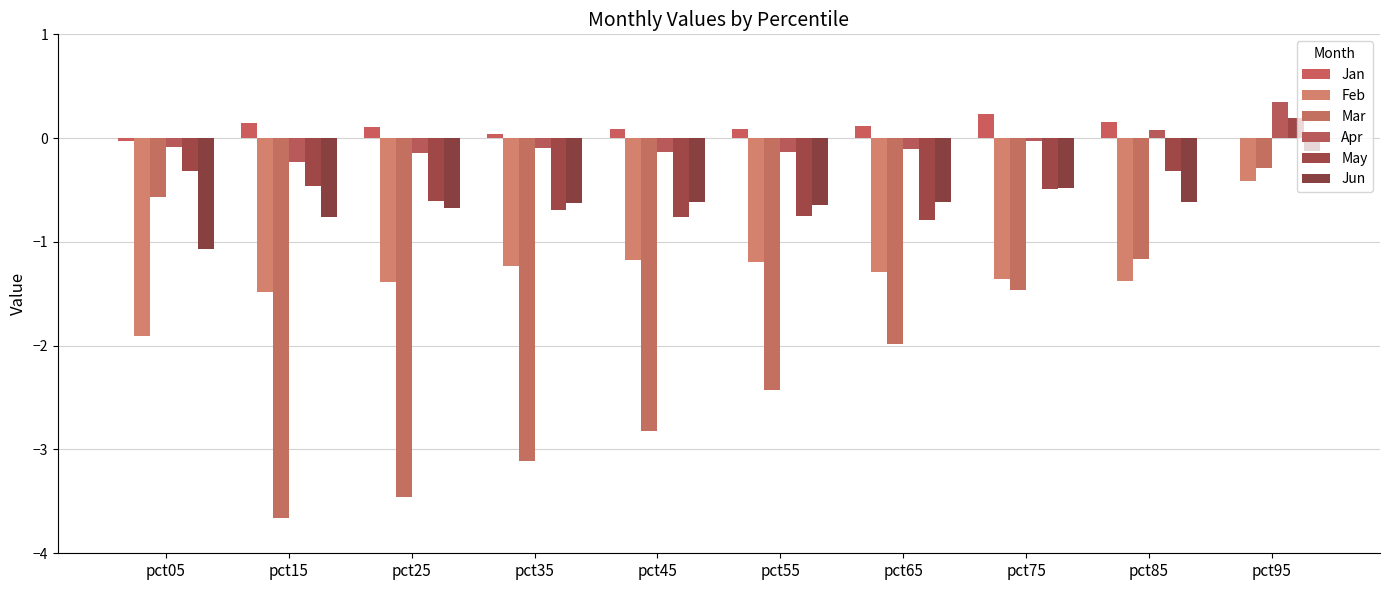

Where is Feb nearest to the value -1?

pct45